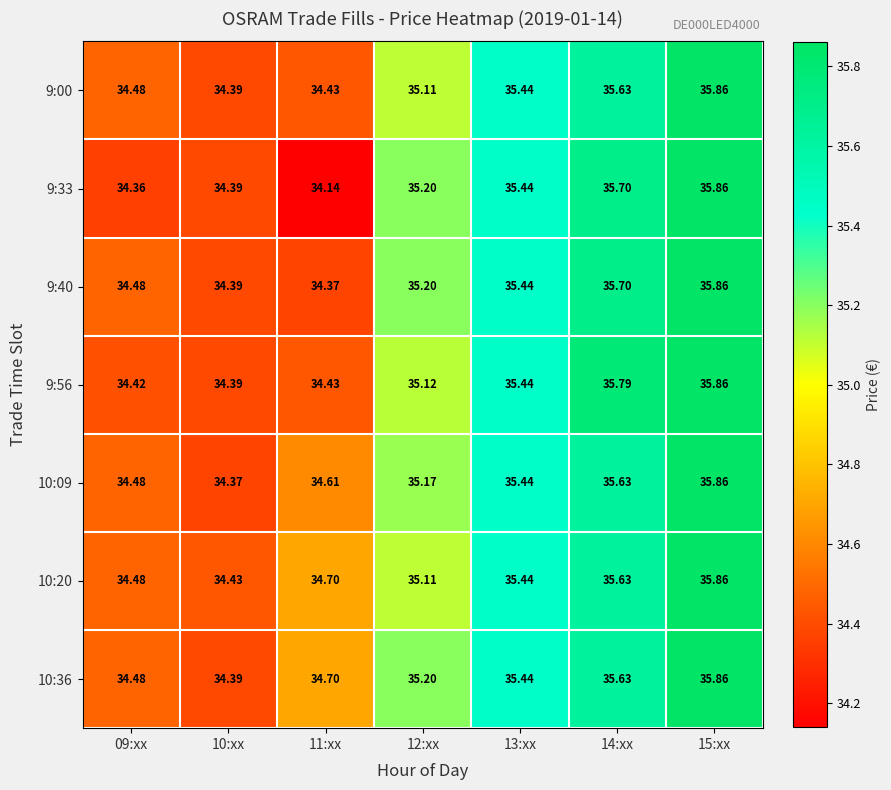

Is the value of 9:40 at 13:xx greater than the value of 10:09 at 14:xx?

No